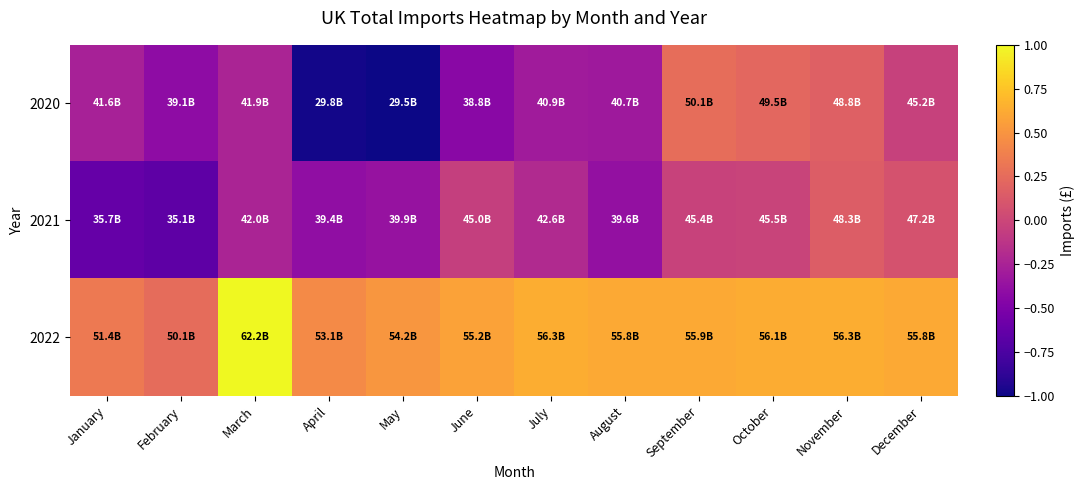

At which category is the sum across all series the highest?

November